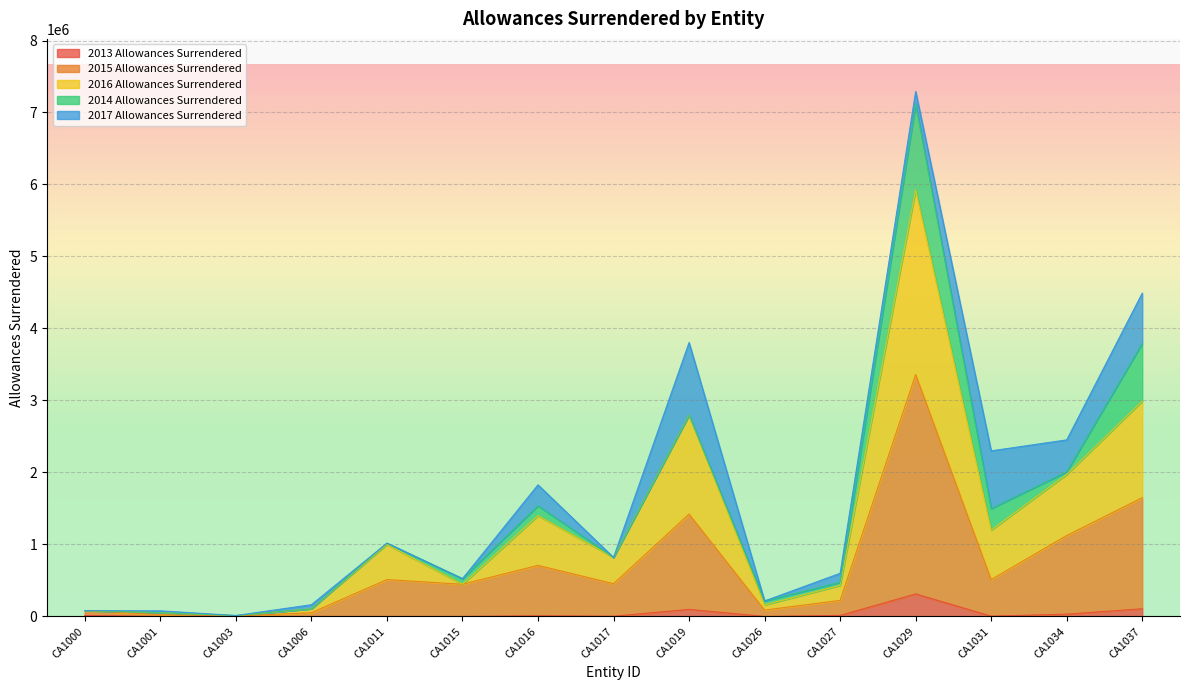

Is the value of 2016 Allowances Surrendered at CA1017 greater than the value of 2013 Allowances Surrendered at CA1001?

Yes